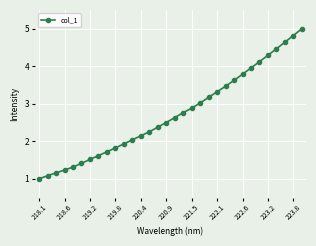

True or false: there are more than 2 points higher than both neighbors.

False